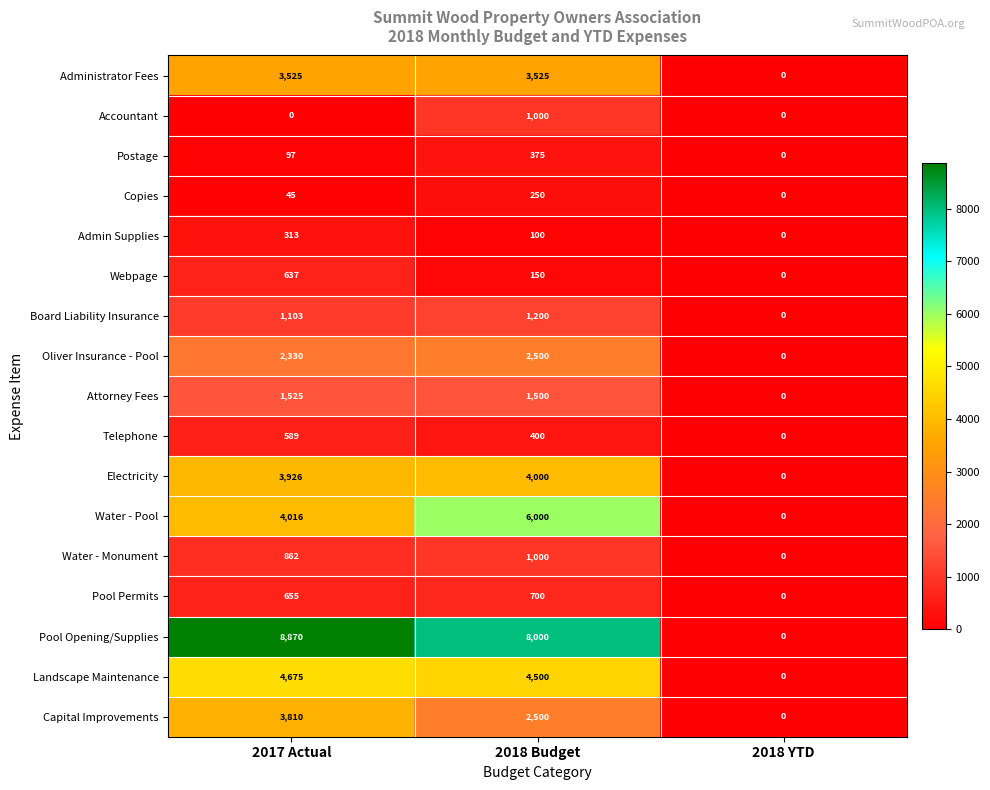

At 2017 Actual, list the series in order from largest to smallest.

Pool Opening/Supplies, Landscape Maintenance, Water - Pool, Electricity, Capital Improvements, Administrator Fees, Oliver Insurance - Pool, Attorney Fees, Board Liability Insurance, Water - Monument, Pool Permits, Webpage, Telephone, Admin Supplies, Postage, Copies, Accountant